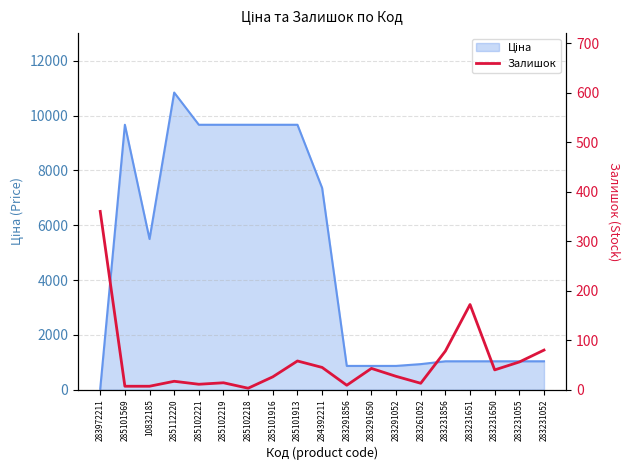

What position from the right is 285101913?

11